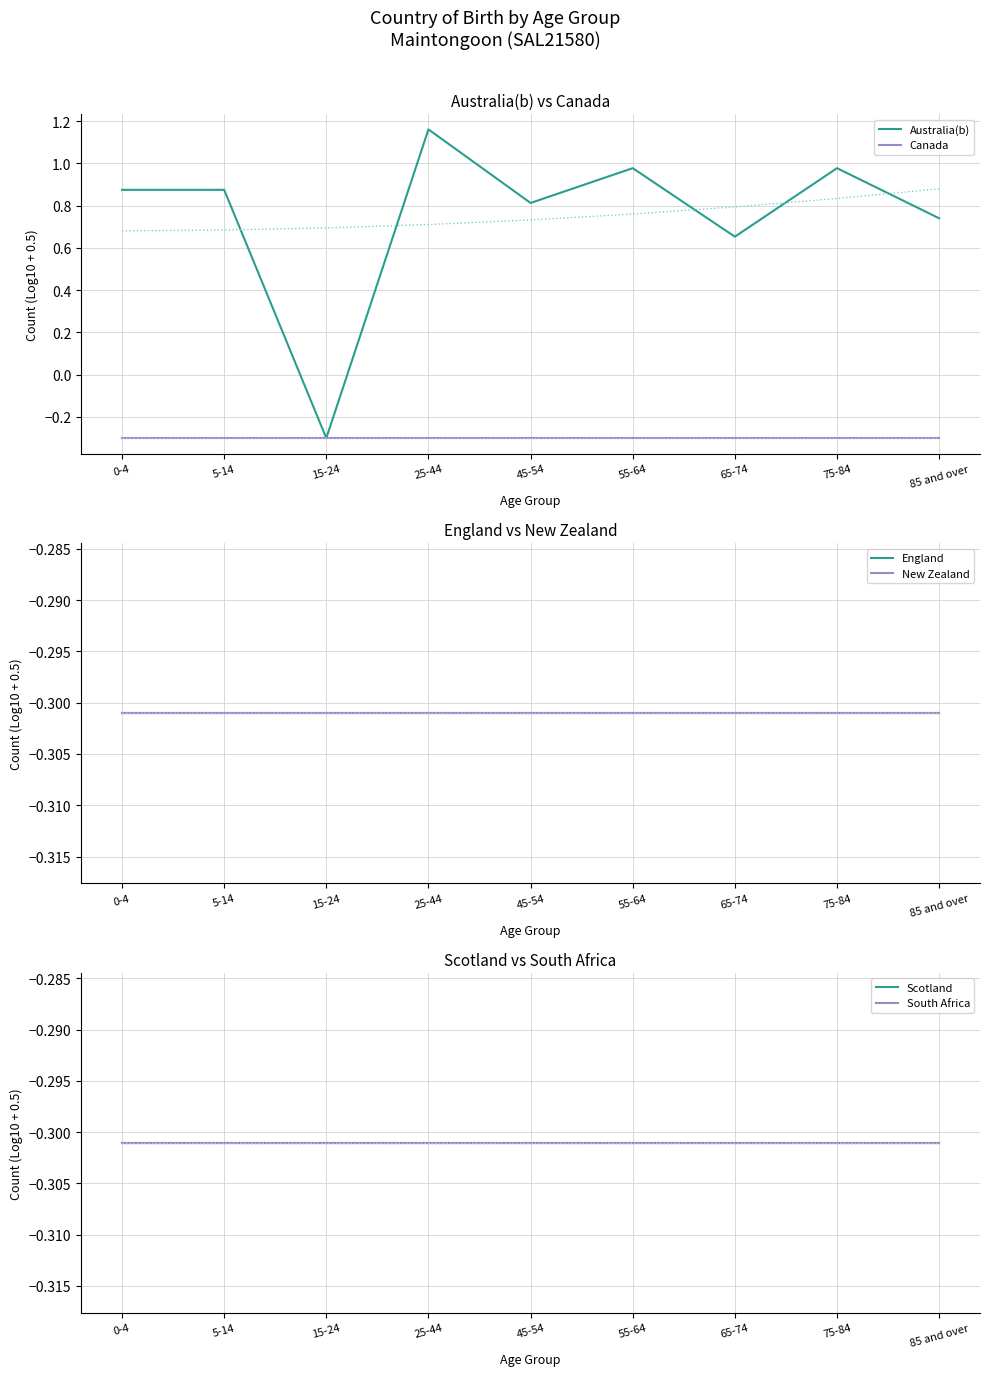

True or false: New Zealand has more than 1 points higher than both neighbors.

False